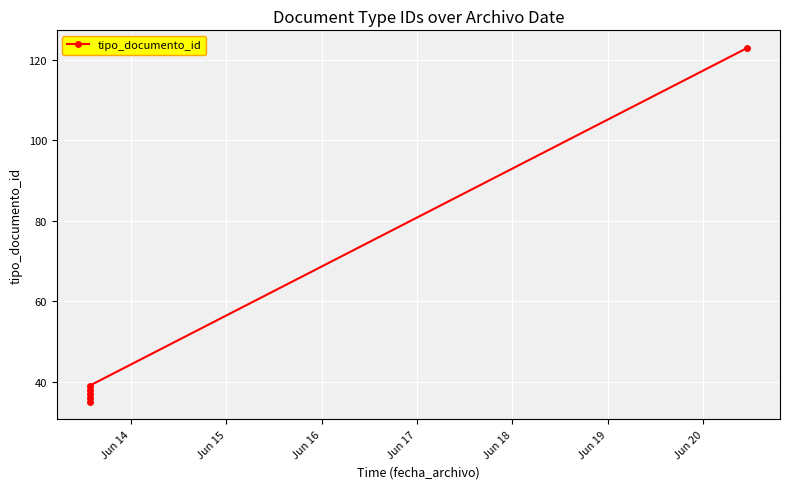

What is the difference between the maximum and minimum values?

88